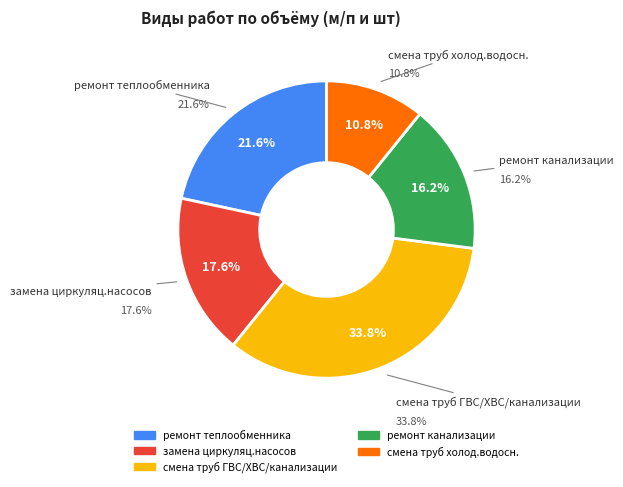

What percentage is the смена труб ГВС/ХВС/канализации slice, to the nearest percent?

34%